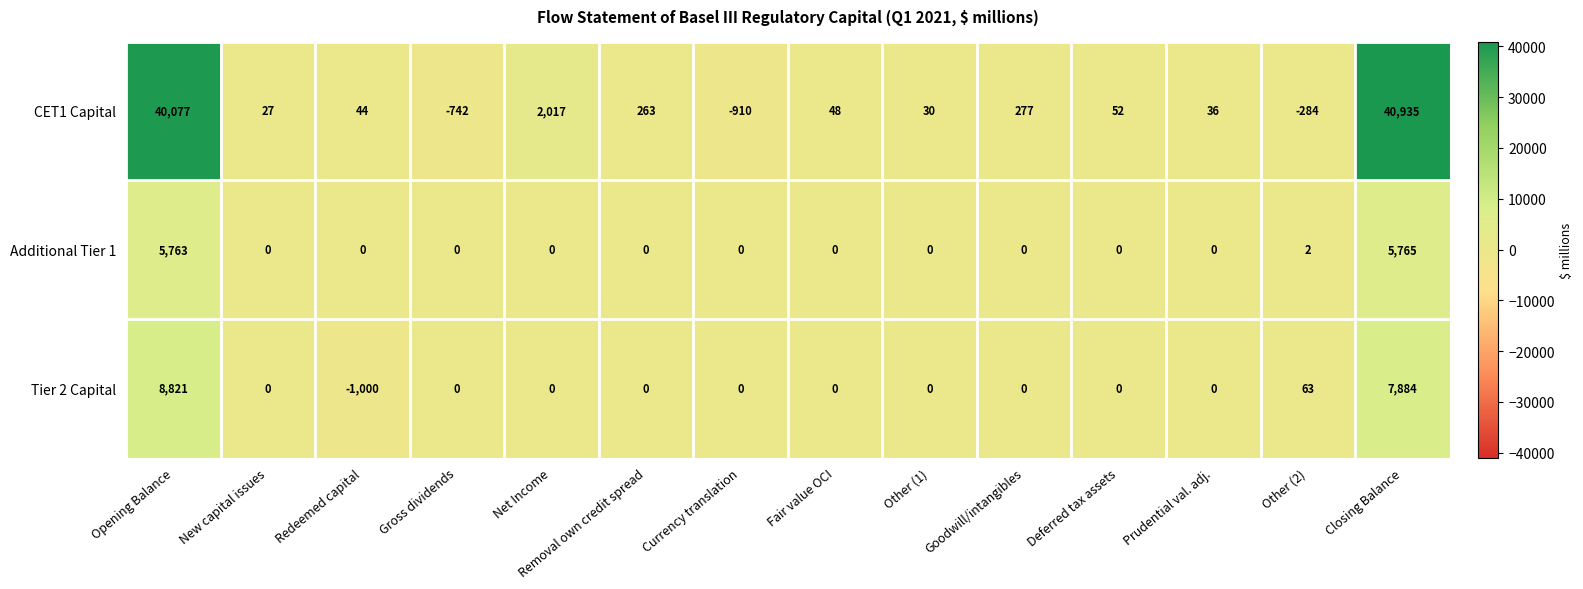

Which series has the largest total across all categories?

CET1 Capital